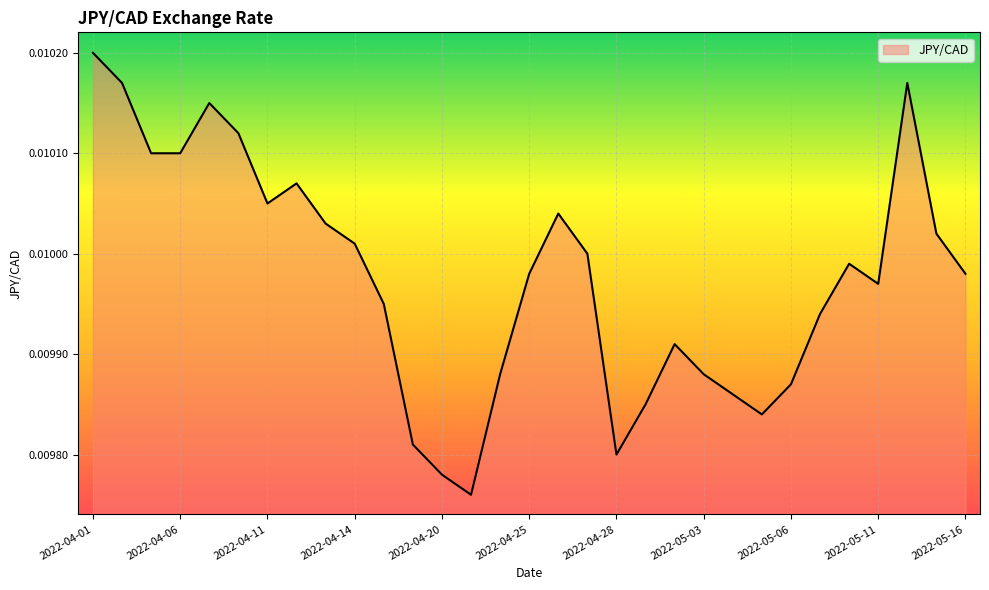

How many points are higher than both their immediate neighbors (excluding endpoints)?

6